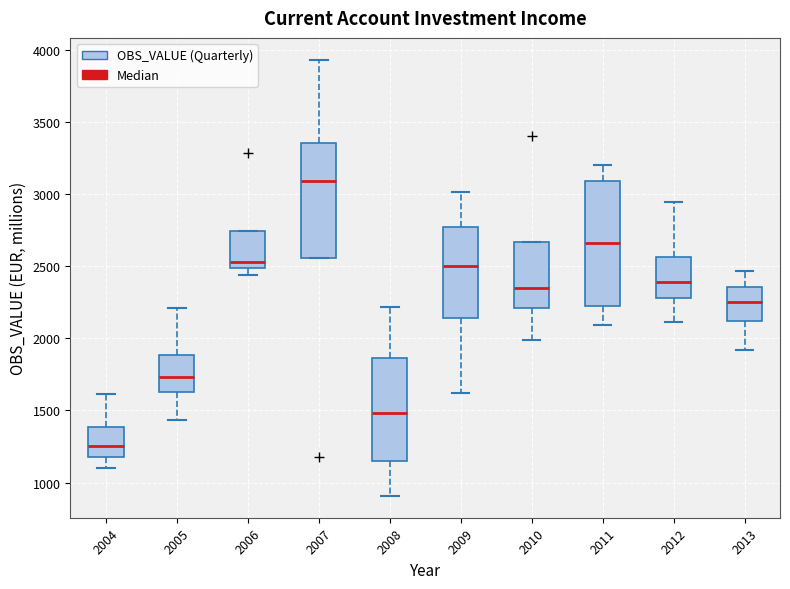

Reading left to right, read every box against the y-axis: the position of its median line, the range the box covers, and the ends of its whiskers. The values are not printed on the chart, so give them approximately, as read against the axis.

2004: median 1250, box 1200 to 1400, whiskers 1100 to 1600
2005: median 1750, box 1600 to 1900, whiskers 1450 to 2200
2006: median 2550, box 2500 to 2750, whiskers 2450 to 2750
2007: median 3100, box 2550 to 3350, whiskers 2550 to 3950
2008: median 1500, box 1150 to 1850, whiskers 900 to 2200
2009: median 2500, box 2150 to 2750, whiskers 1600 to 3000
2010: median 2350, box 2200 to 2650, whiskers 2000 to 2650
2011: median 2650, box 2200 to 3100, whiskers 2100 to 3200
2012: median 2400, box 2300 to 2550, whiskers 2100 to 2950
2013: median 2250, box 2100 to 2350, whiskers 1900 to 2450